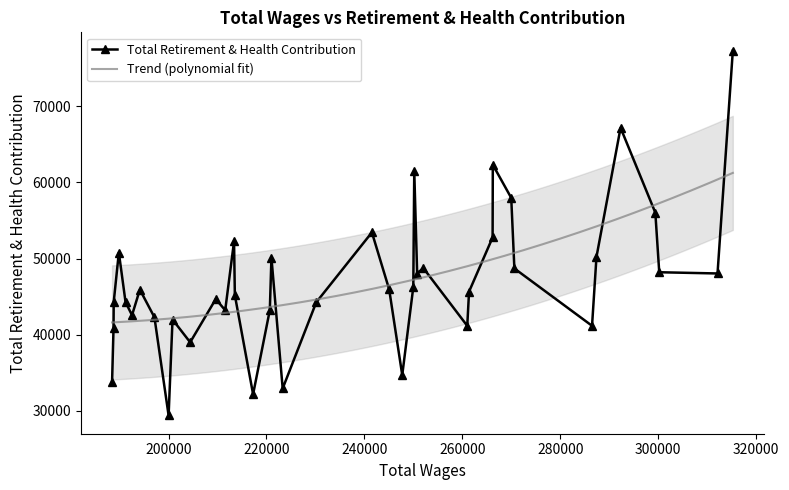

List the labels in order of value, largest first.

0, 4, 9, 15, 8, 3, 19, 10, 26, 36, 5, 22, 13, 7, 2, 1, 14, 16, 18, 33, 11, 25, 28, 37, 35, 20, 23, 27, 34, 32, 30, 6, 12, 38, 29, 17, 39, 21, 24, 31